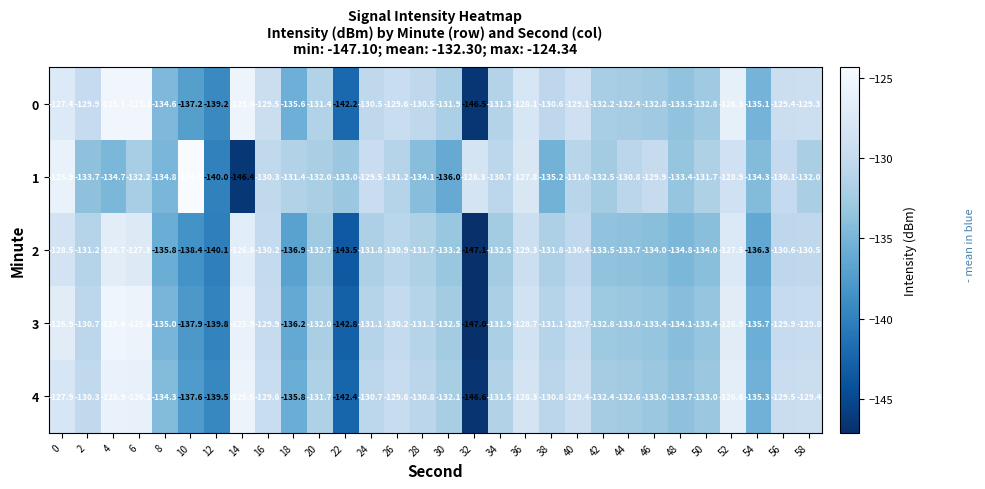

Which series changed the most between 12 and 26?

4